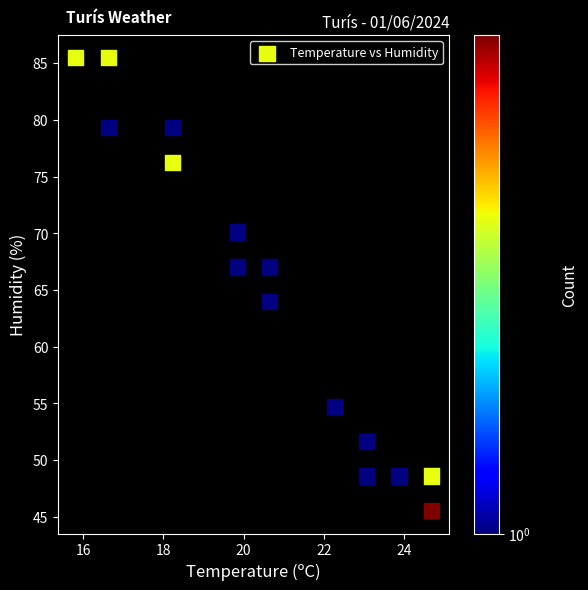

What Y value in the scatter plot is closest to 65?

64.0